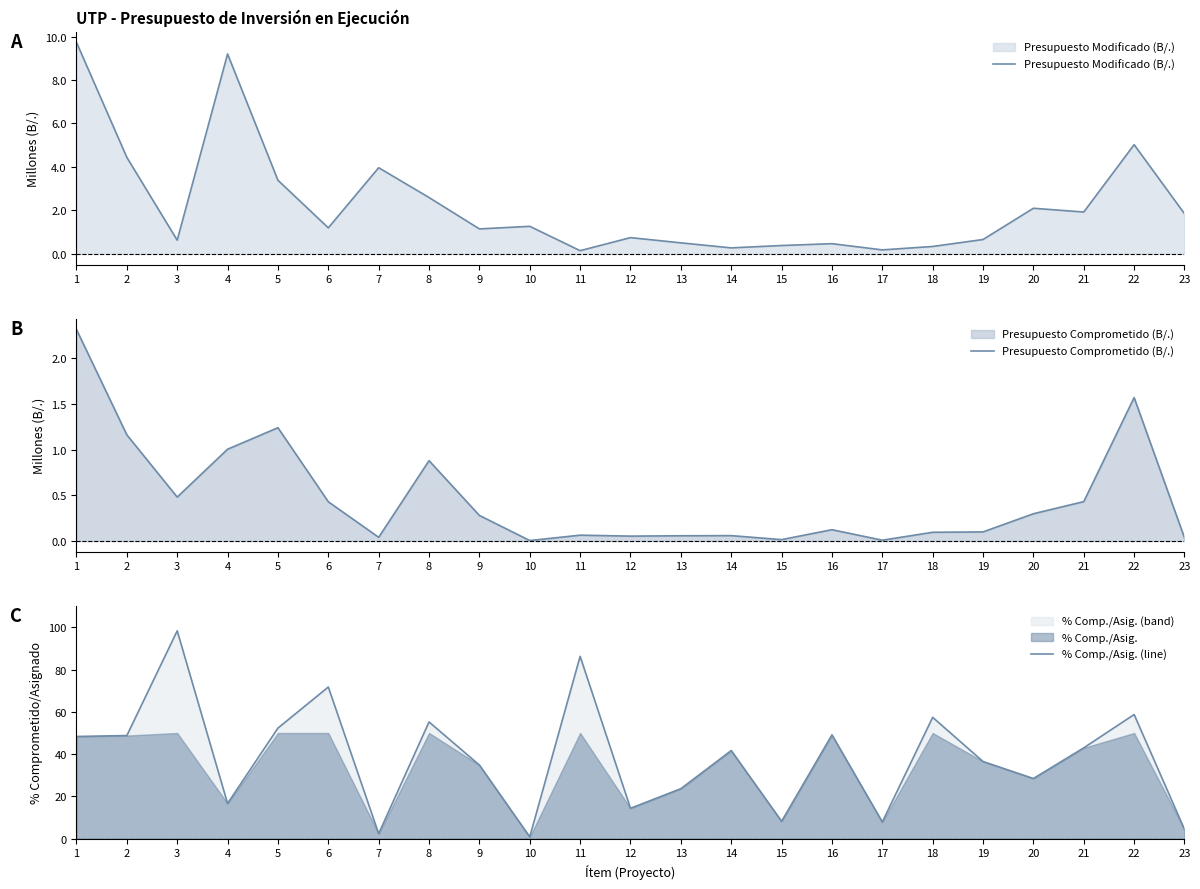

Between which two adjacent categories do Presupuesto Modificado (B/.) and % Comp./Asig. (line) first intersect?

6 and 7